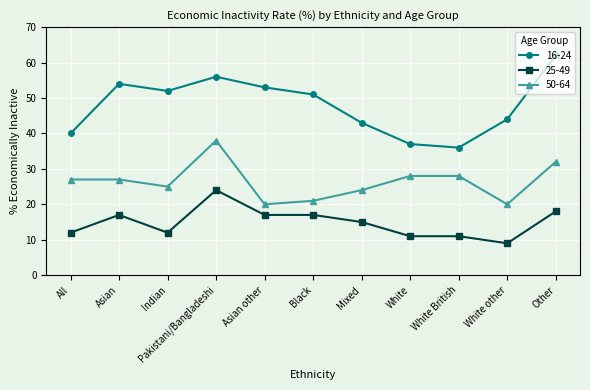

True or false: 25-49 has more than 1 points higher than both neighbors.

True